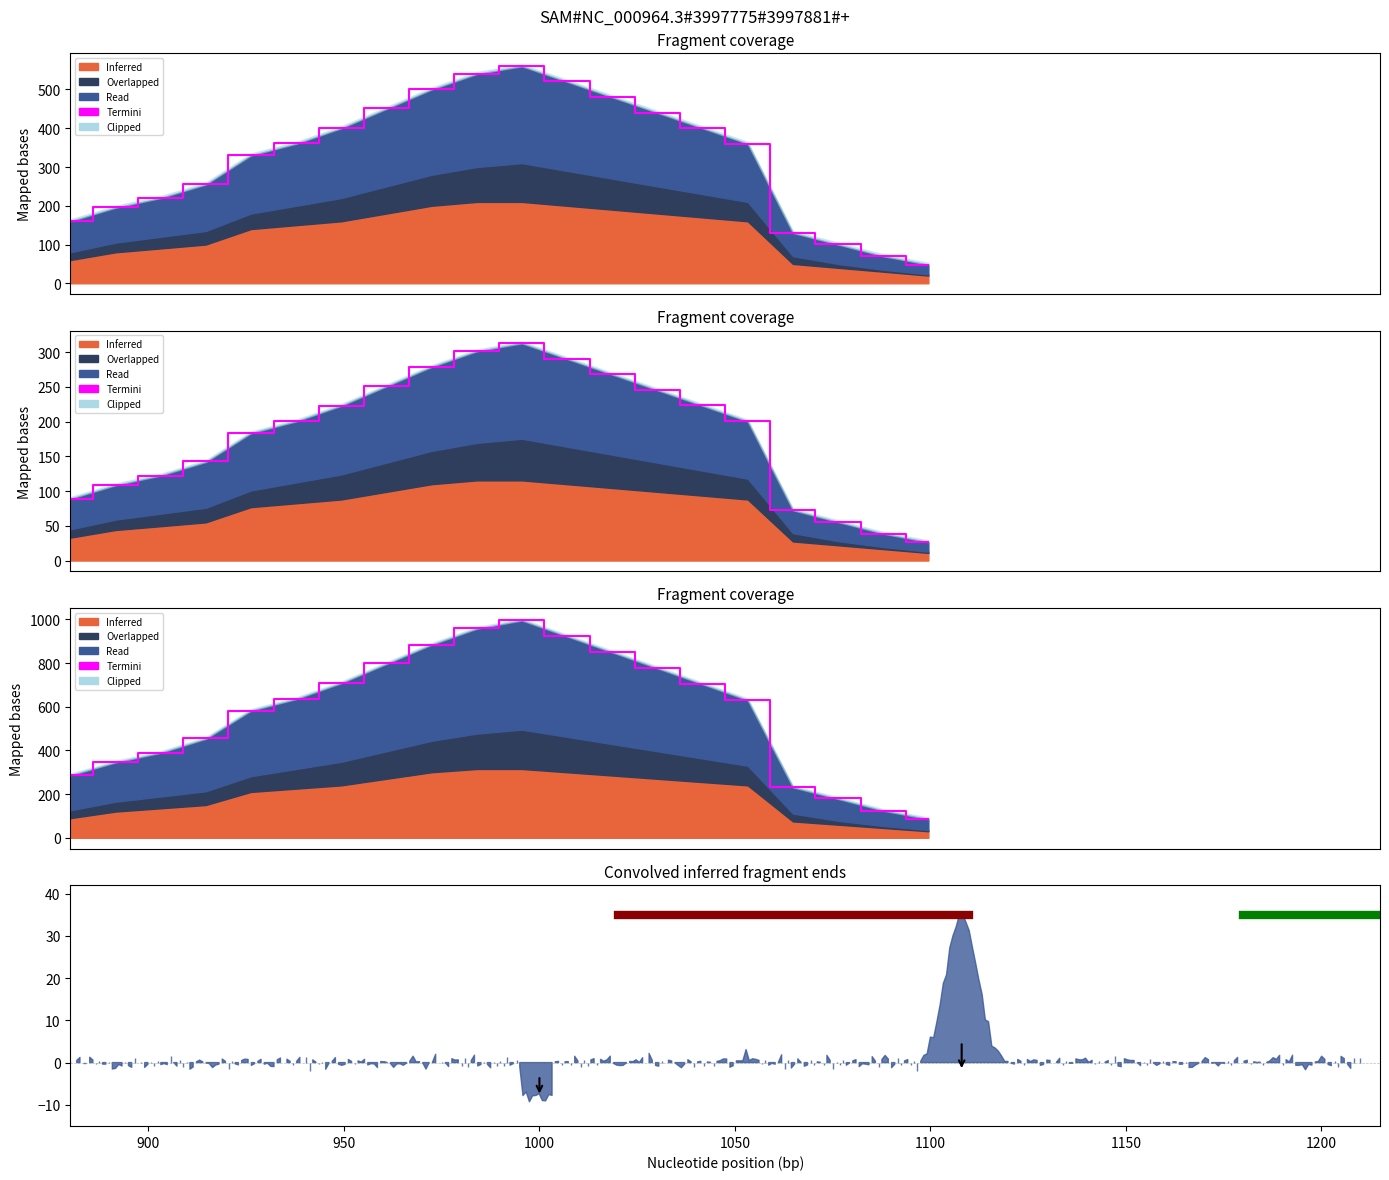

How many data points does each series have?

20